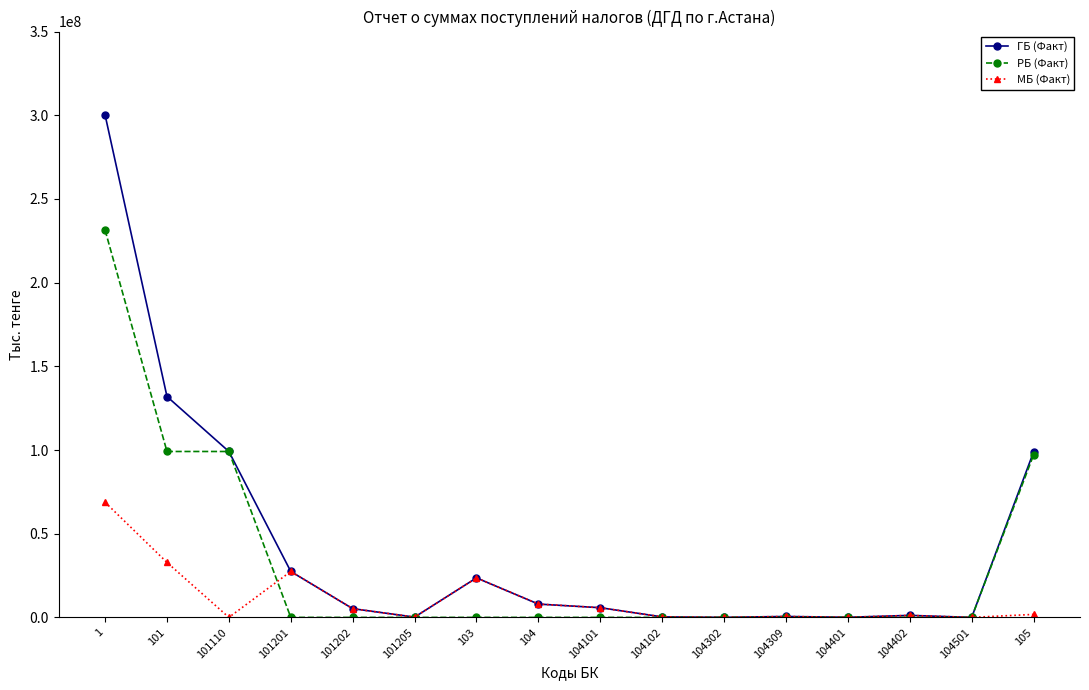

What value does the ГБ (Факт) series have at 101205, to the nearest 50?

174600